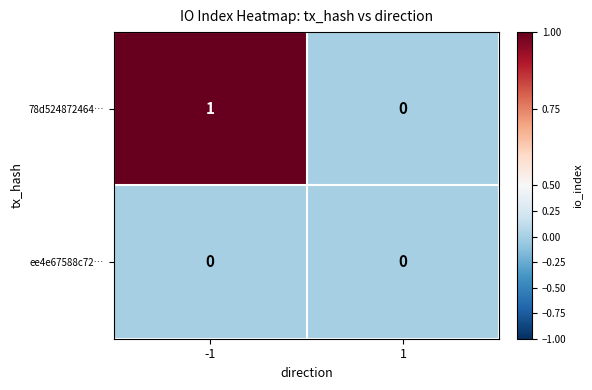

At which category is the sum across all series the highest?

-1